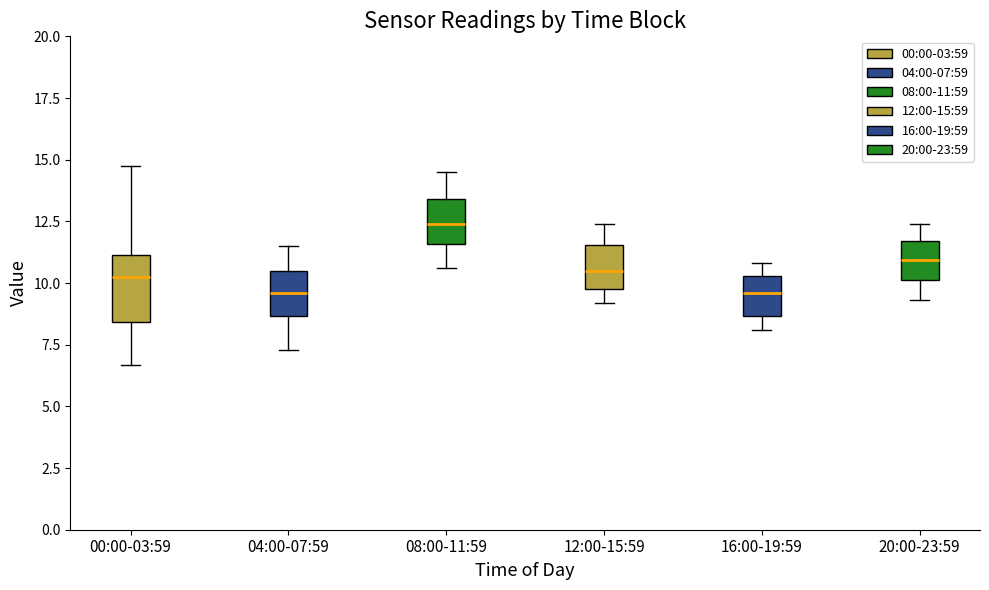

Reading left to right, read every box against the y-axis: the position of its median line, the range the box covers, and the ends of its whiskers. The values are not printed on the chart, so give them approximately, as read against the axis.

00:00-03:59: median 10.0, box 8.5 to 11.0, whiskers 6.5 to 14.5
04:00-07:59: median 9.5, box 8.5 to 10.5, whiskers 7.5 to 11.5
08:00-11:59: median 12.5, box 11.5 to 13.5, whiskers 10.5 to 14.5
12:00-15:59: median 10.5, box 10.0 to 11.5, whiskers 9.0 to 12.5
16:00-19:59: median 9.5, box 8.5 to 10.5, whiskers 8.0 to 11.0
20:00-23:59: median 11.0, box 10.0 to 11.5, whiskers 9.5 to 12.5